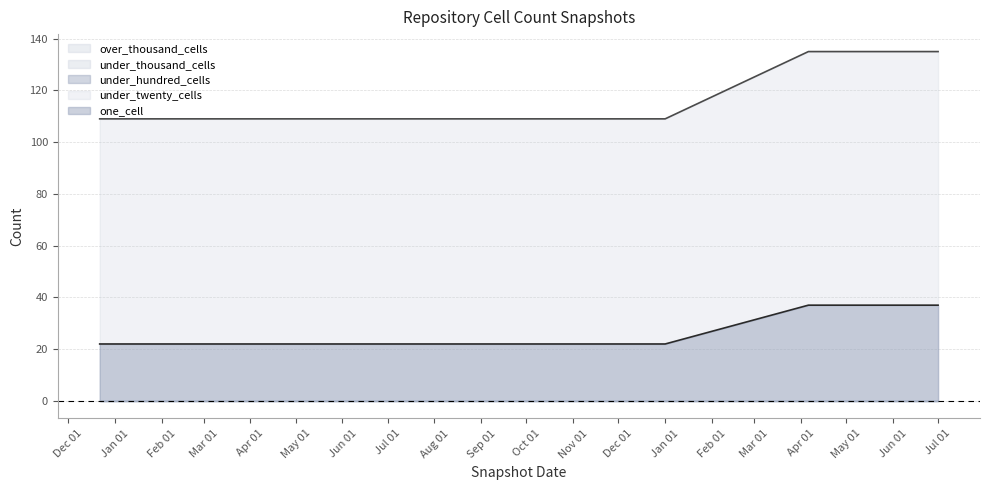

Count the under_twenty_cells values in the range 109 to 135.

7